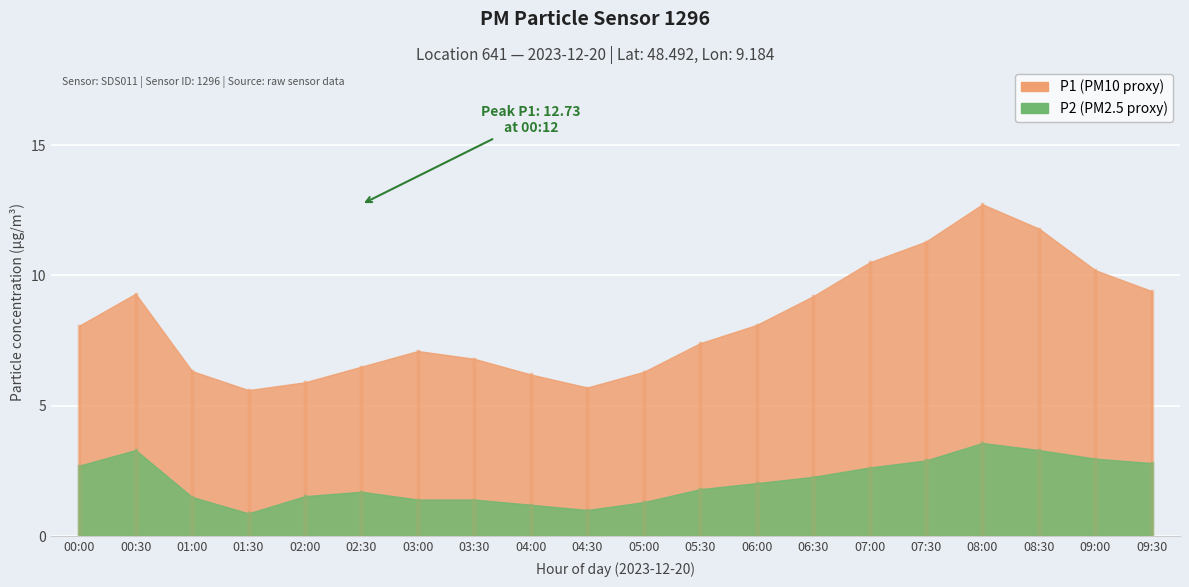

Which series has the widest spread of values?

P1